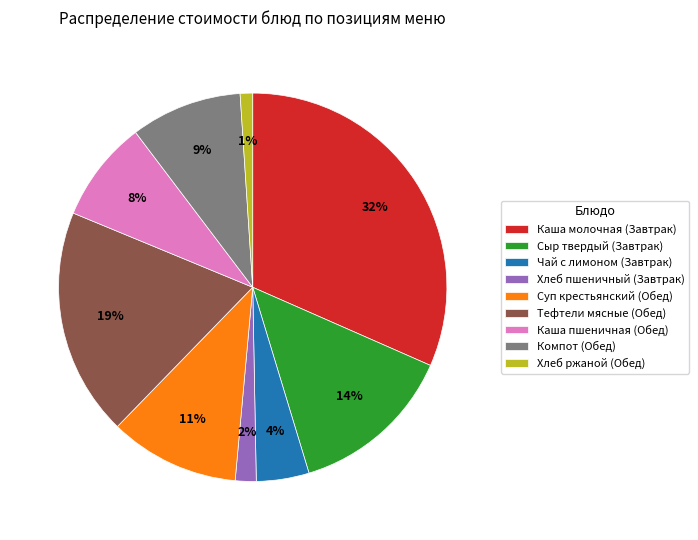

Do Чай с лимоном (Завтрак) and Каша молочная (Завтрак) together represent more than half of the pie?

No